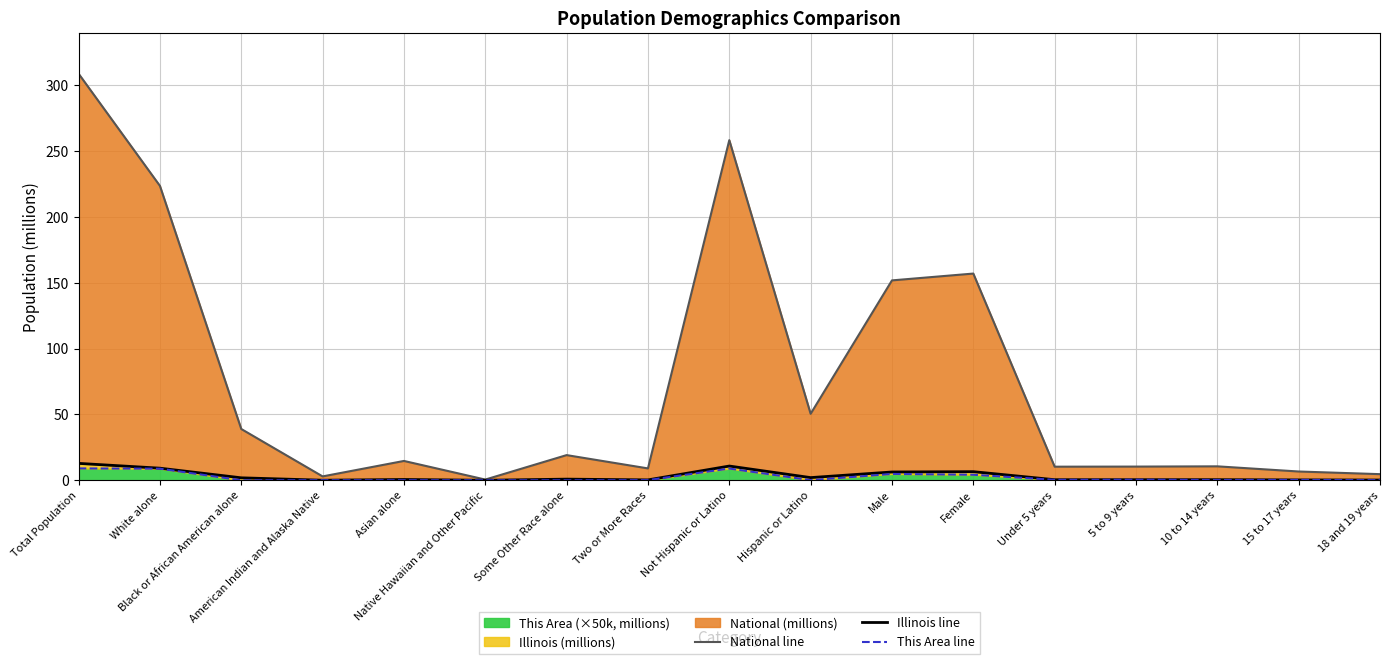

Between Black or African American alone and Hispanic or Latino, which series saw the biggest shift?

National line